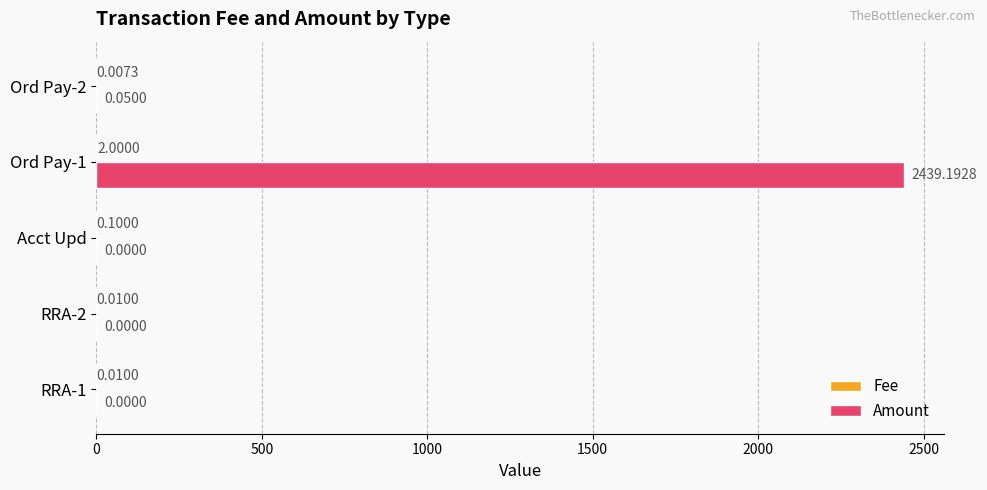

Between RRA-2 and Ord Pay-1, which series saw the biggest shift?

Amount